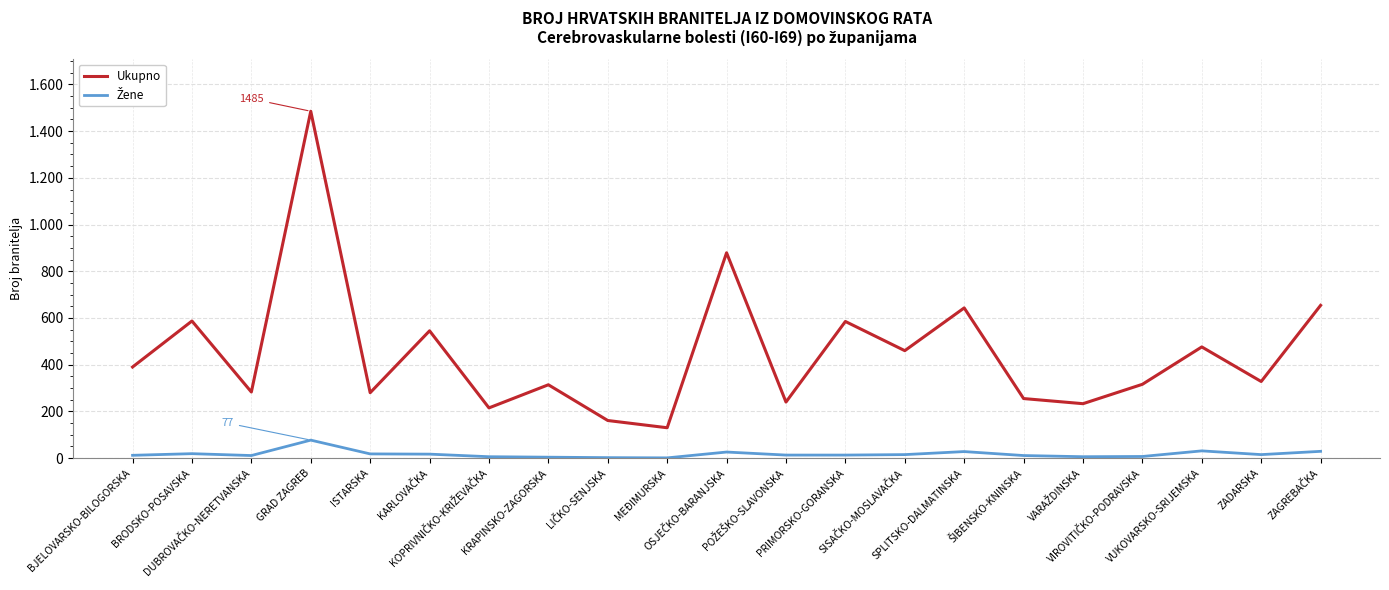

Does the chart display data point markers on the line(s)?

No